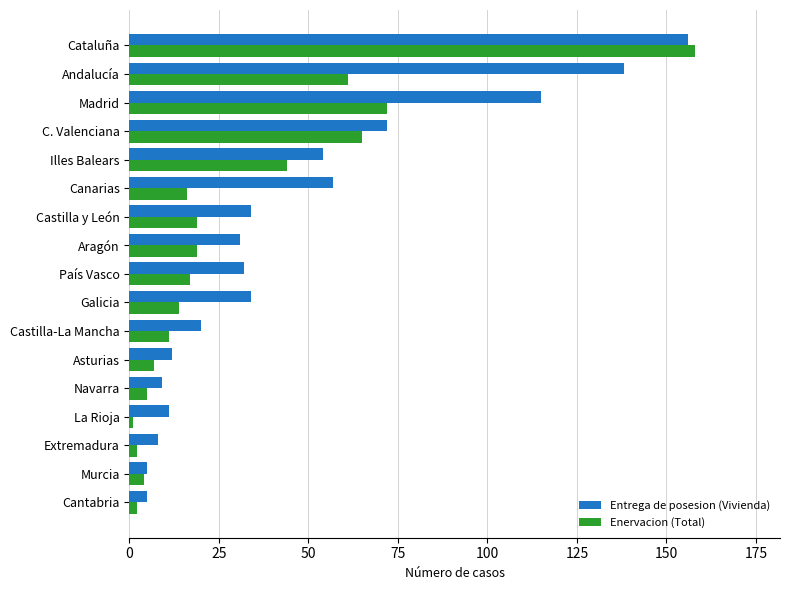

Which series has the largest total across all categories?

Entrega de posesion (Vivienda)